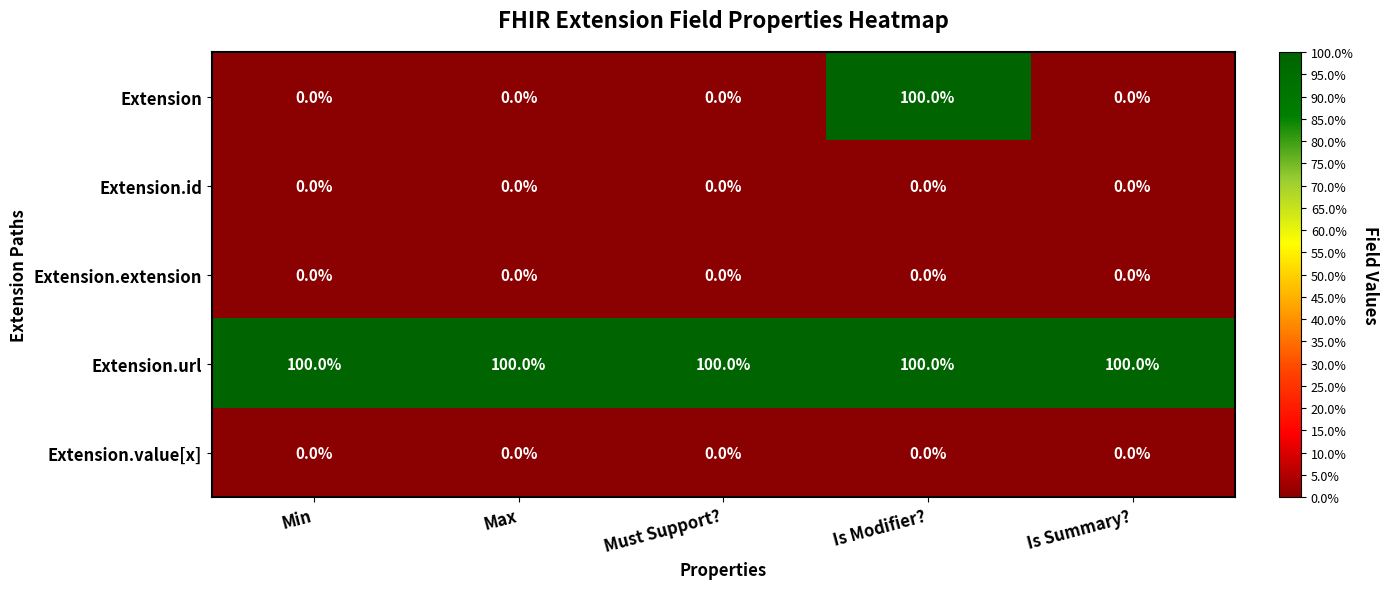

At how many categories does at least one series exceed 0?

5